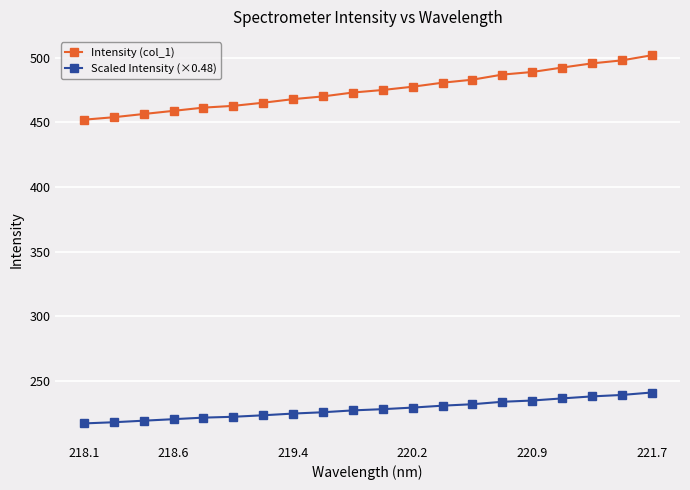

Which series has the widest spread of values?

Intensity (col_1)